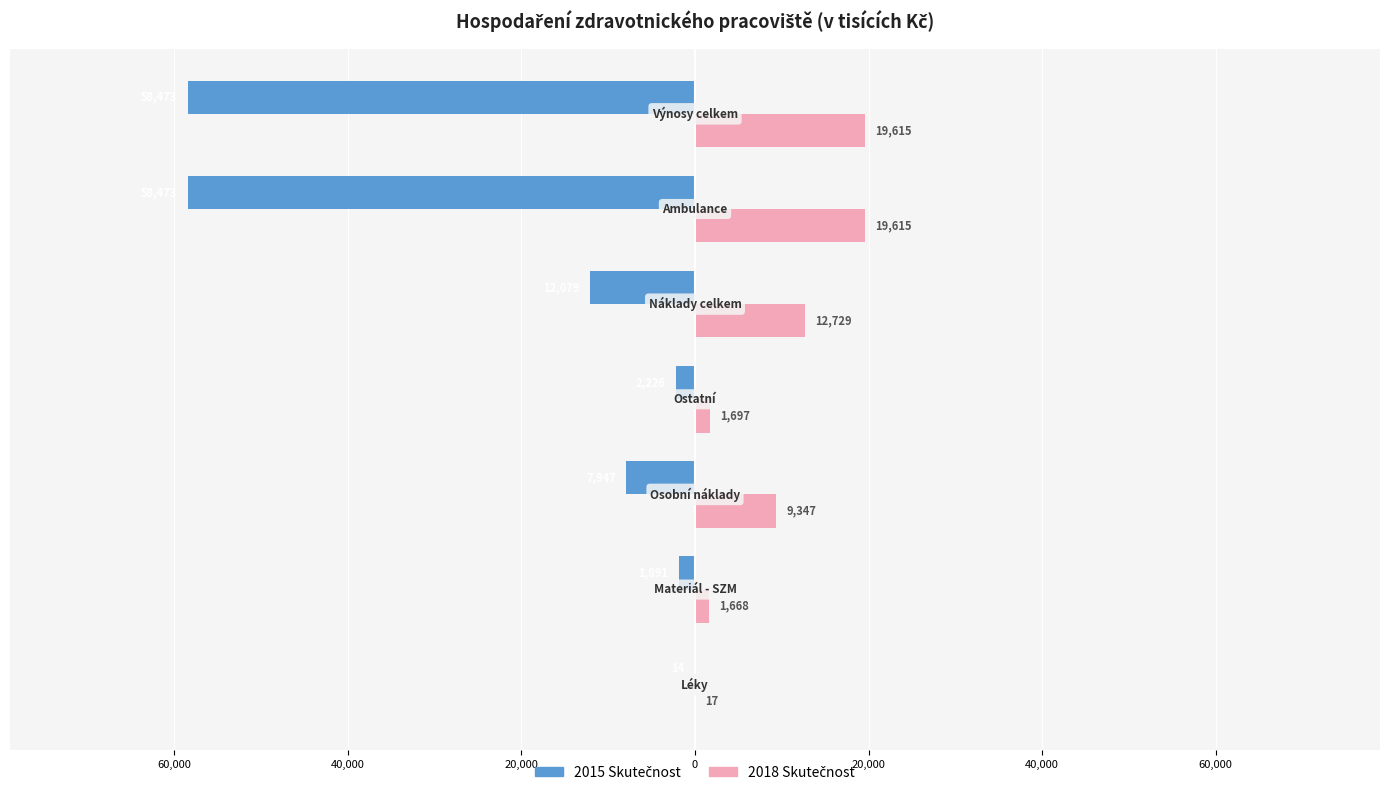

How many bars are there in each group?

2